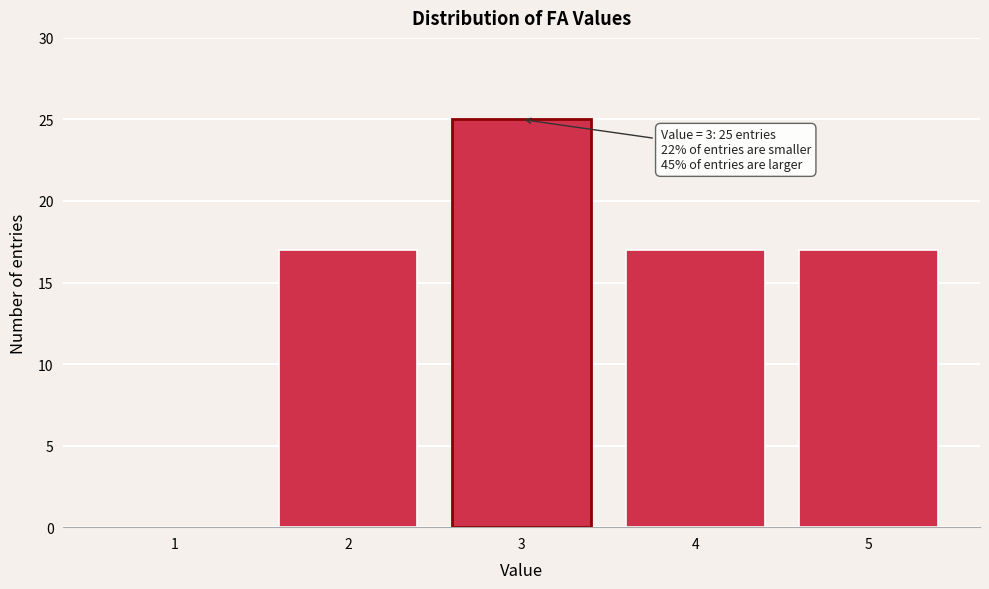

Reading left to right, what are all the values shown in this chart?

1=0	2=17	3=25	4=17	5=17